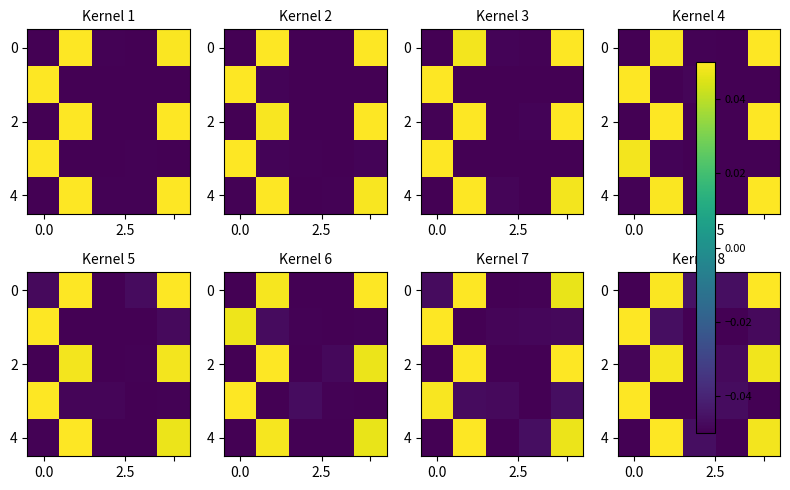

Count the number of data series in this chart.

5